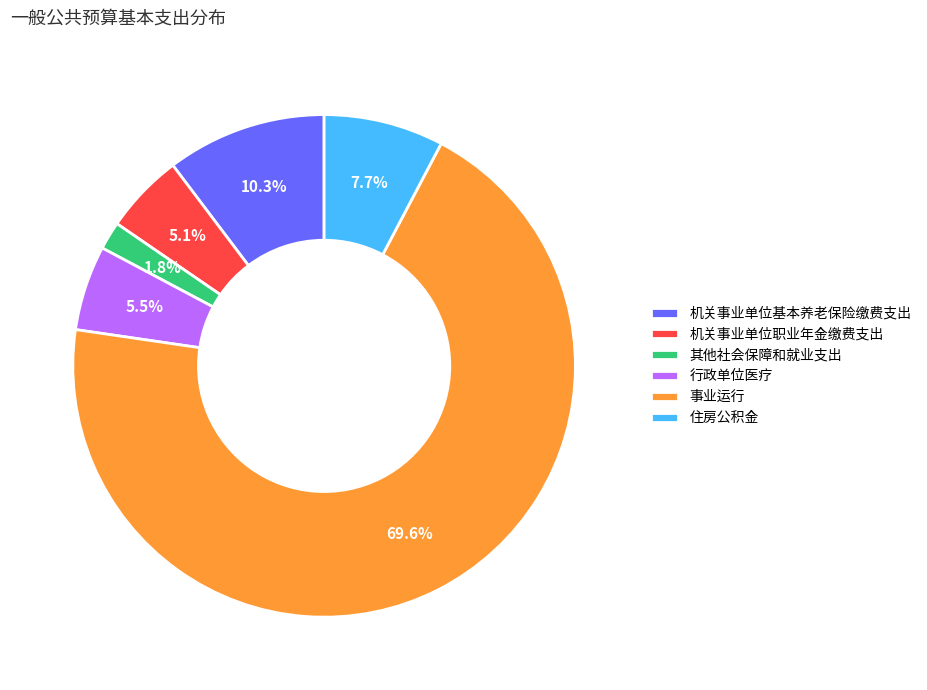

Count the number of slices in the pie.

6